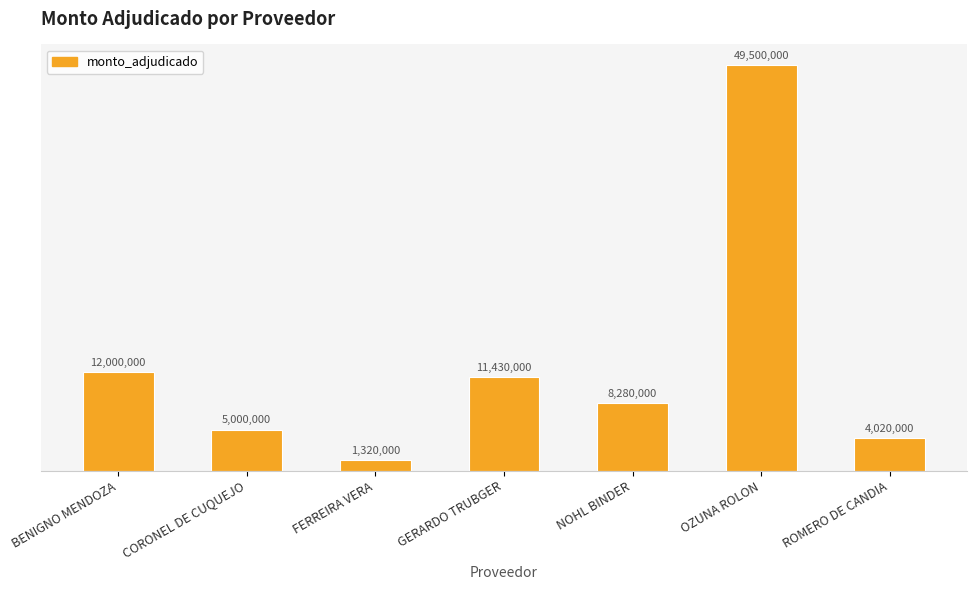

What is the approximate value at ROMERO DE CANDIA, to the nearest 50?

4020000